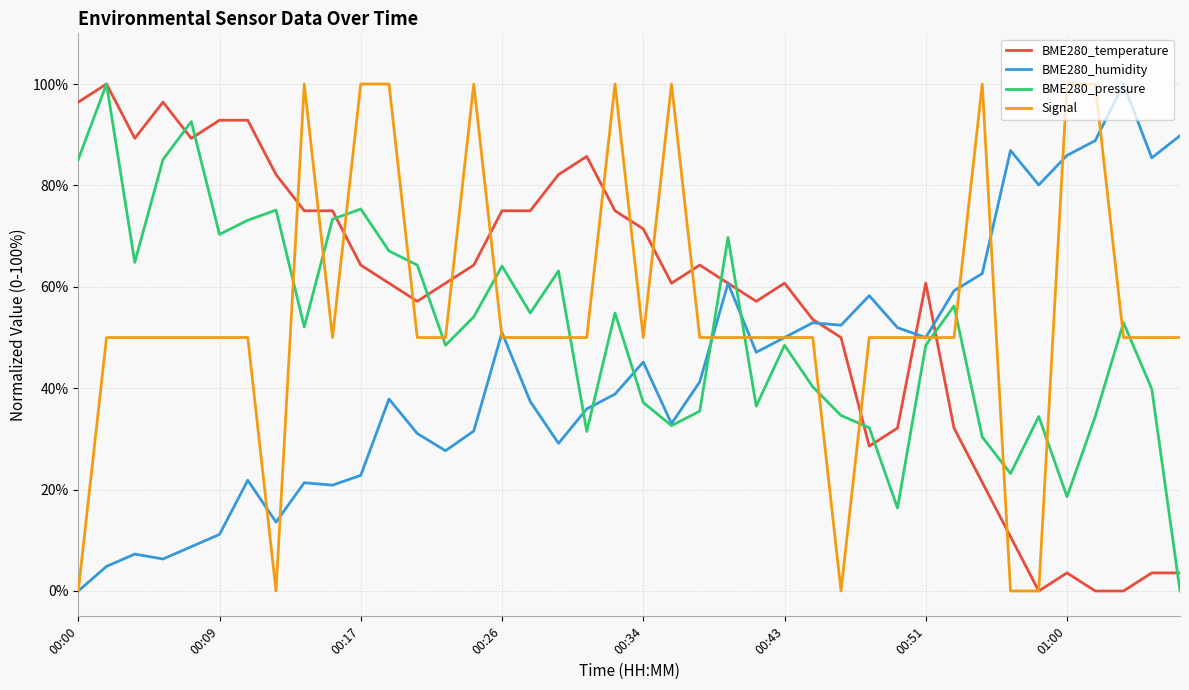

What is the maximum value shown in the chart?

100.0